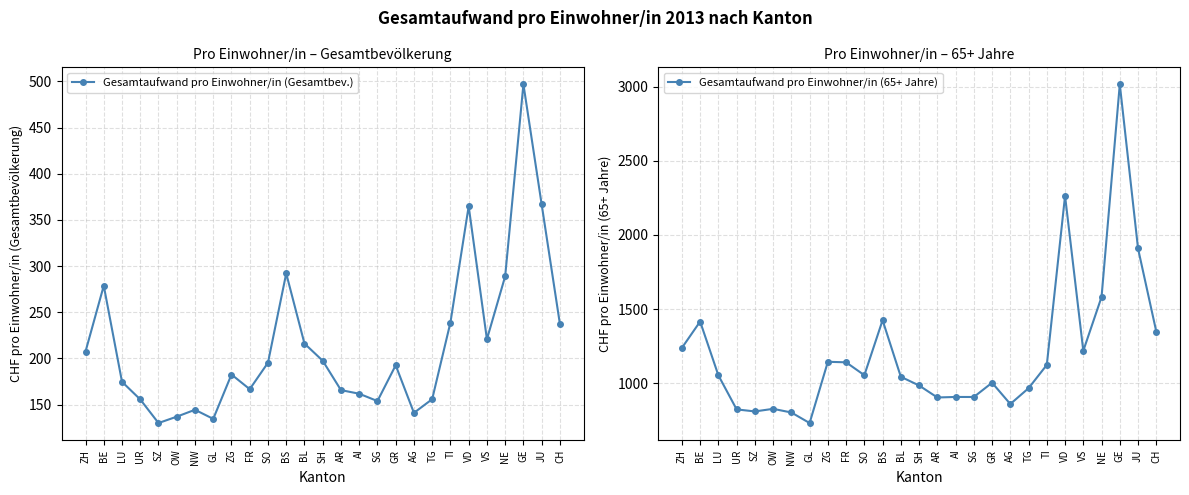

How many lines are shown in the chart?

2